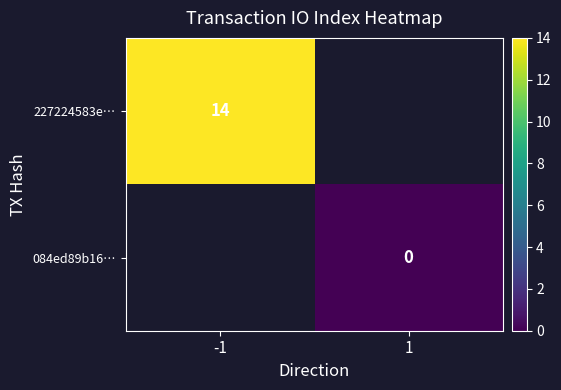

Count the number of categories in the chart.

2